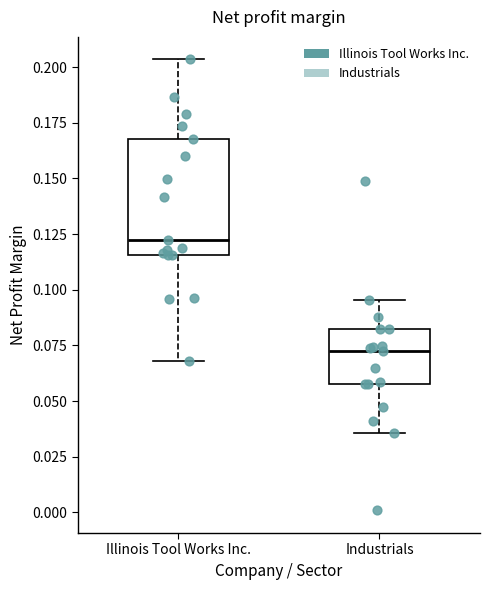

Comparing the boxes themselves (not the whiskers), which one is the tallest?

Illinois Tool Works Inc.